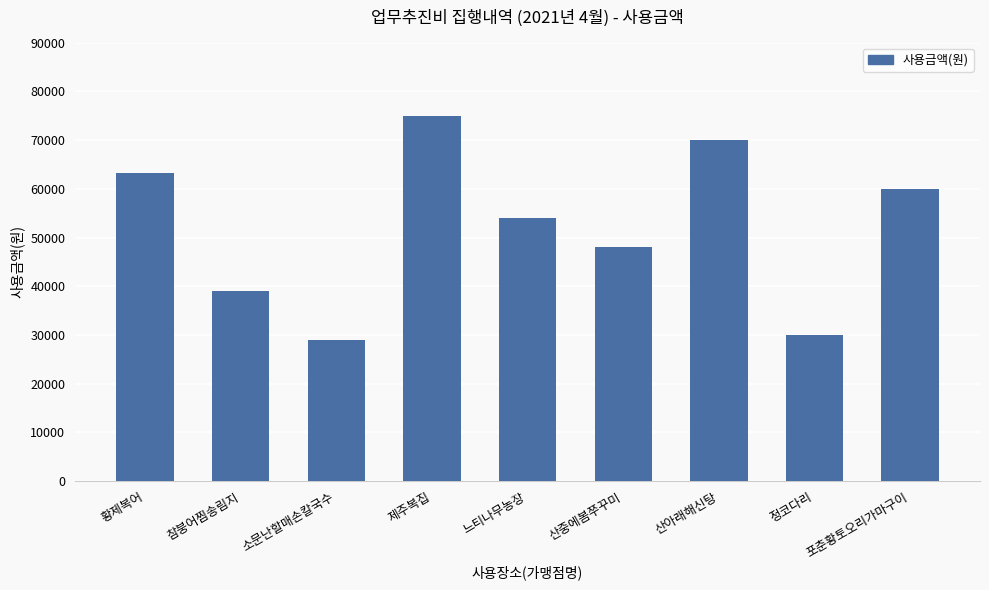

The value at 산아래해신탕 is 114535. True or false?

False